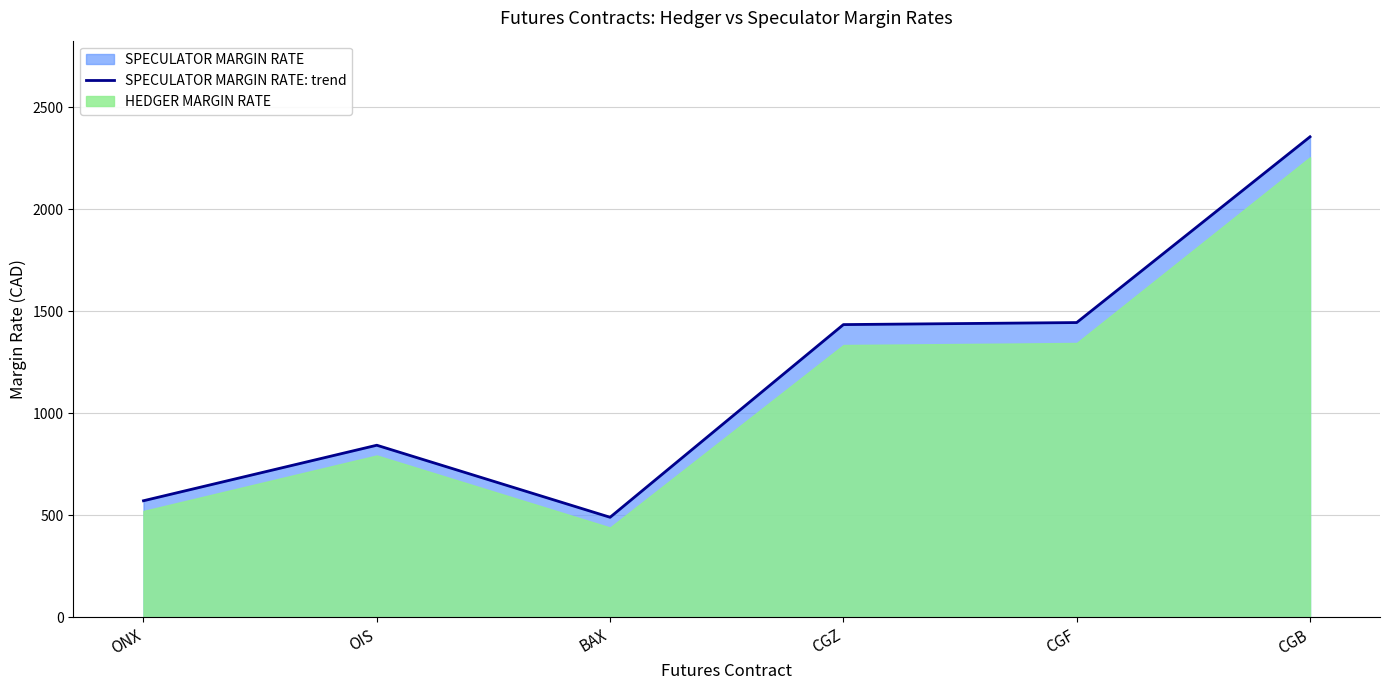

Does the chart have visible grid lines?

Yes